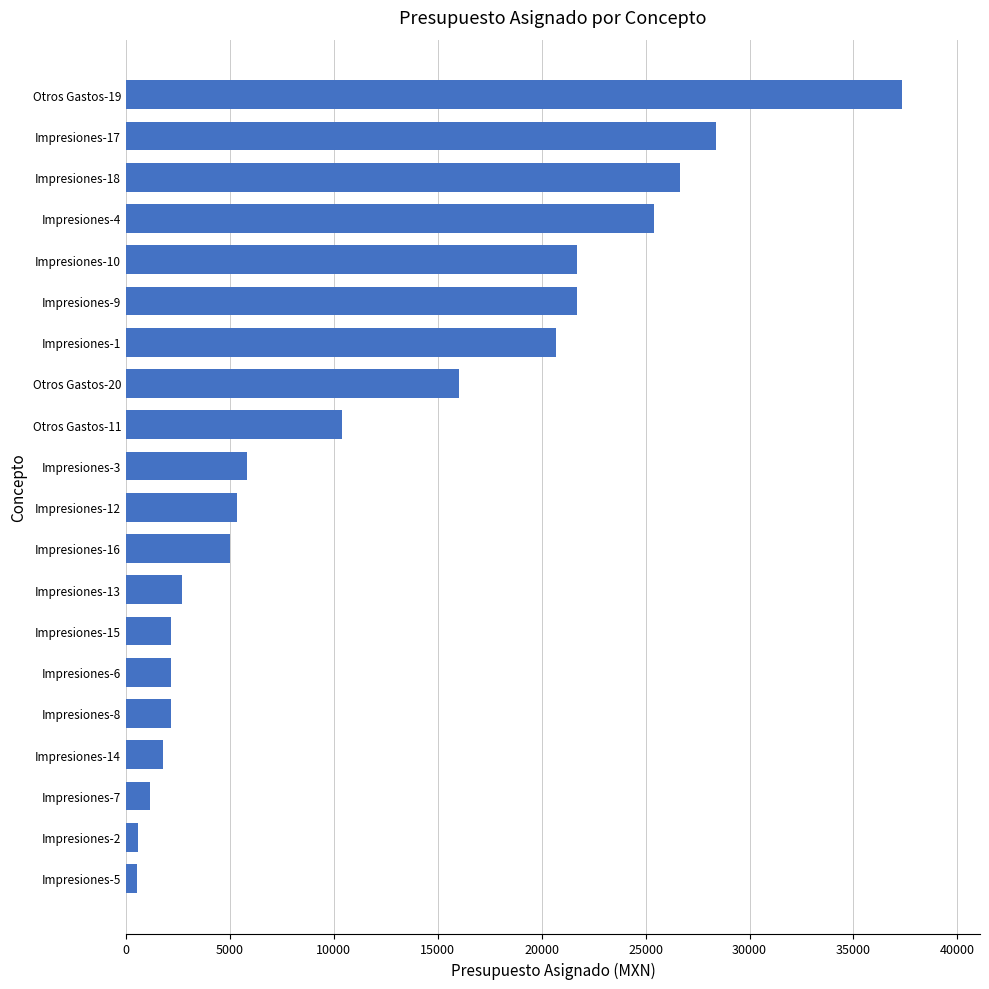

What is the change in value from Impresiones-1 to Impresiones-18?

+5950.8